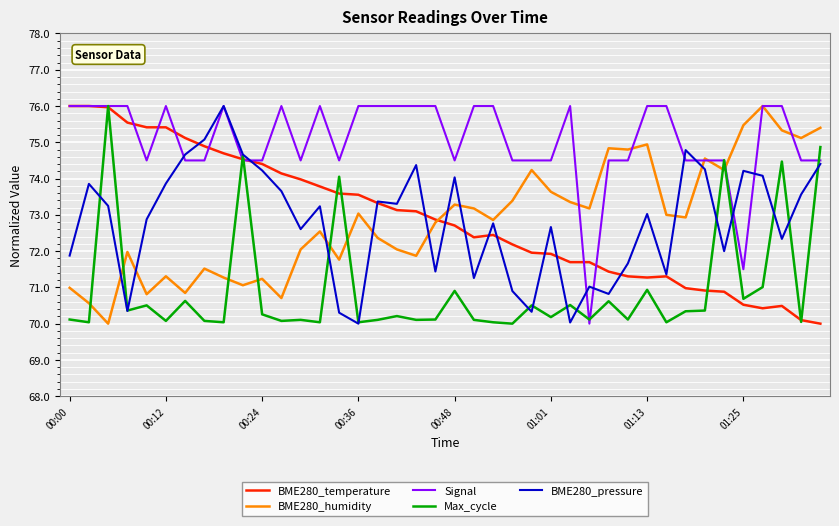

What is the greatest value displayed?

76.0